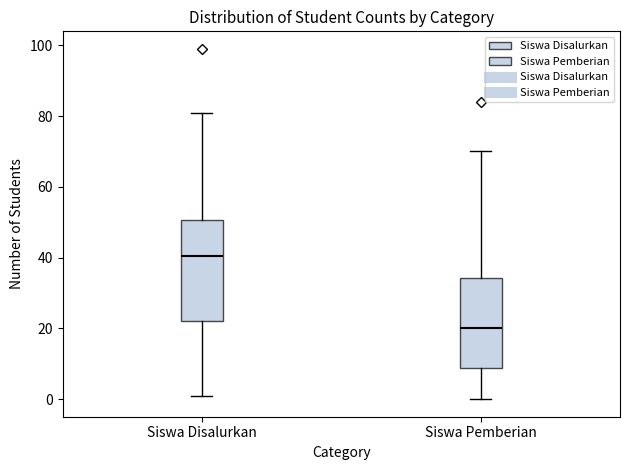

Which box is the tallest, from its lower edge to its upper edge?

Siswa Disalurkan